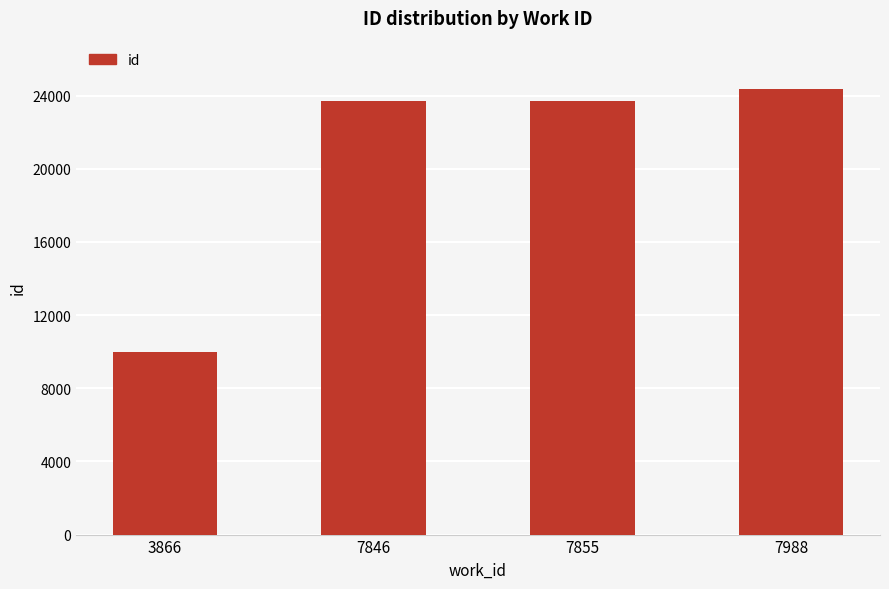

How many distinct data groups are displayed?

1